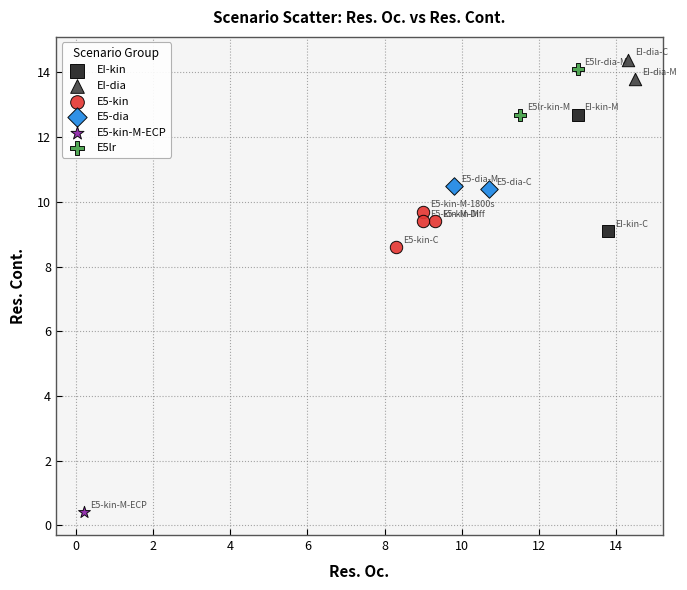

What are all the series names shown in the legend?

EI-kin, EI-dia, E5-kin, E5-dia, E5-kin-M-ECP, E5lr